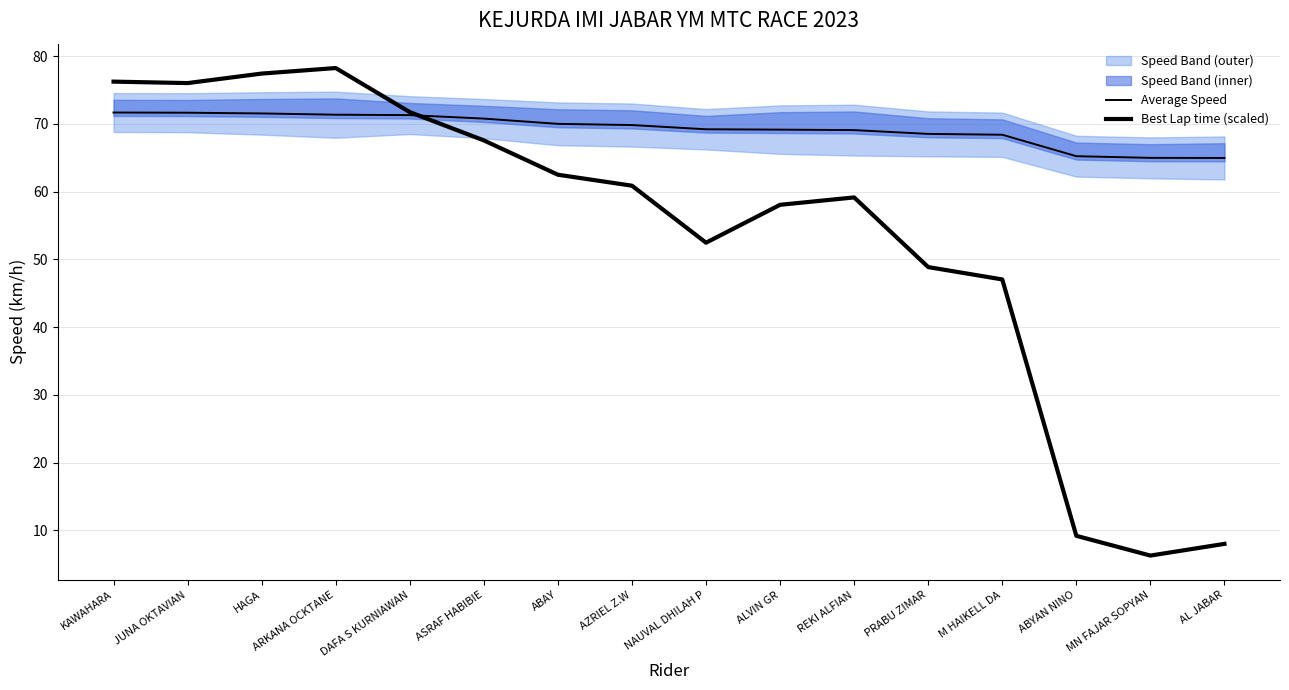

What is the minimum value for Average Speed?

65.0